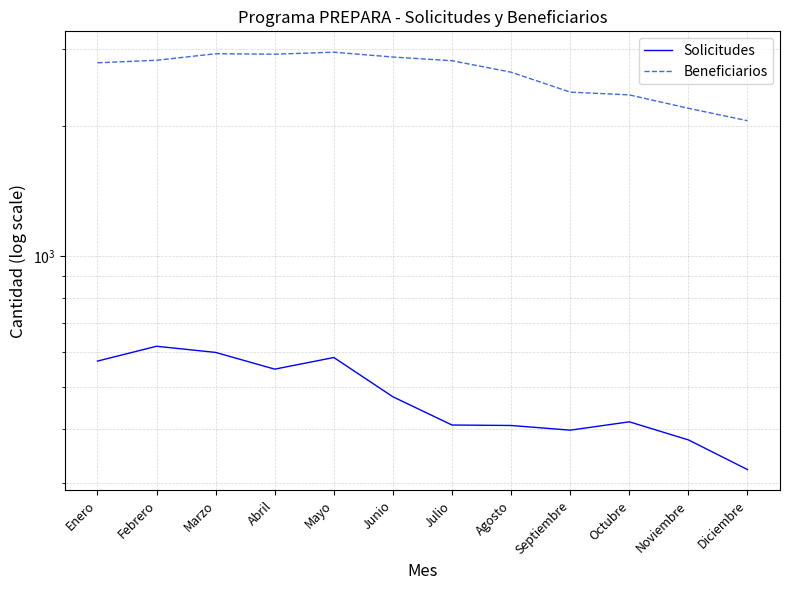

At Diciembre, list the series in order from largest to smallest.

Beneficiarios, Solicitudes